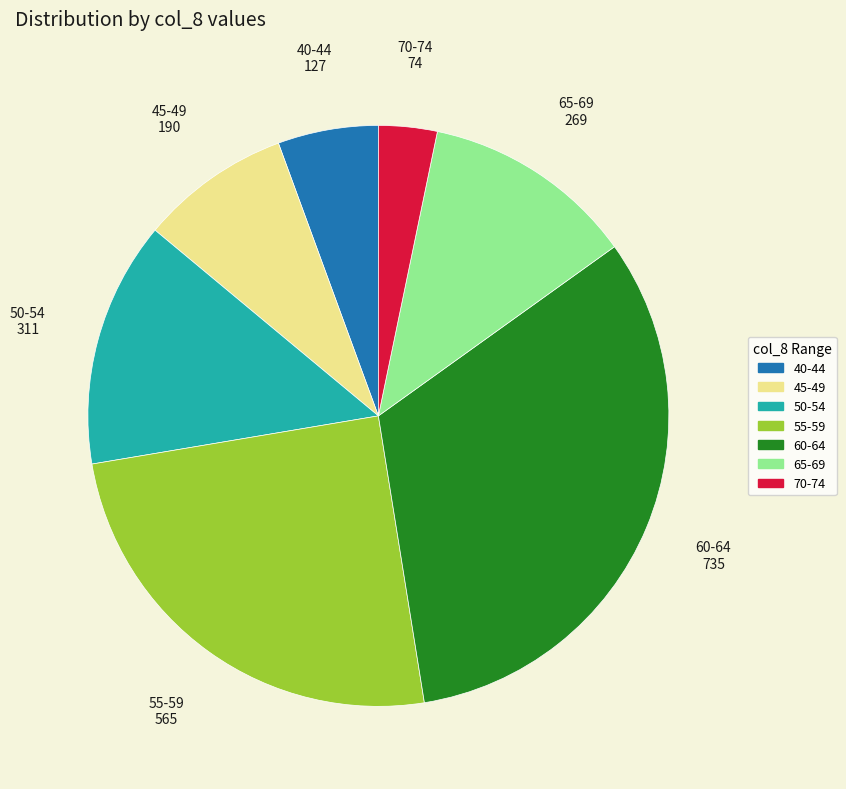

How many slices are in this pie chart?

7